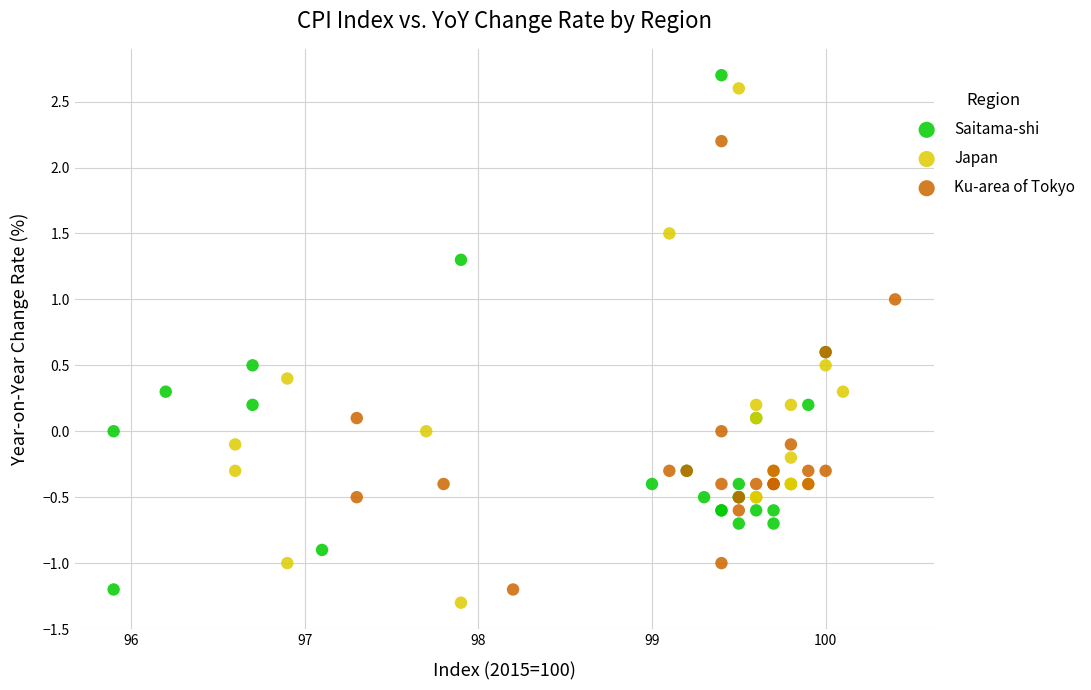

What are all the series names shown in the legend?

Saitama-shi, Japan, Ku-area of Tokyo